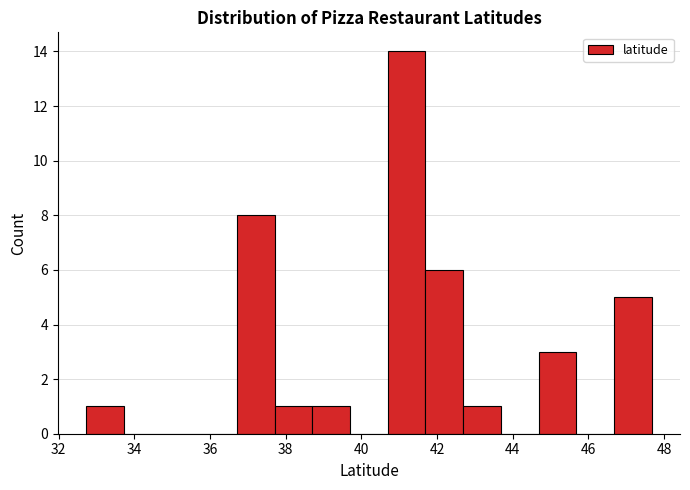

What is the height of the bar covering 36.8 to 37.8 on the x-axis? Neither the bar edges nor the heights are printed on the chart, so give them approximately, as read against the axes.

8